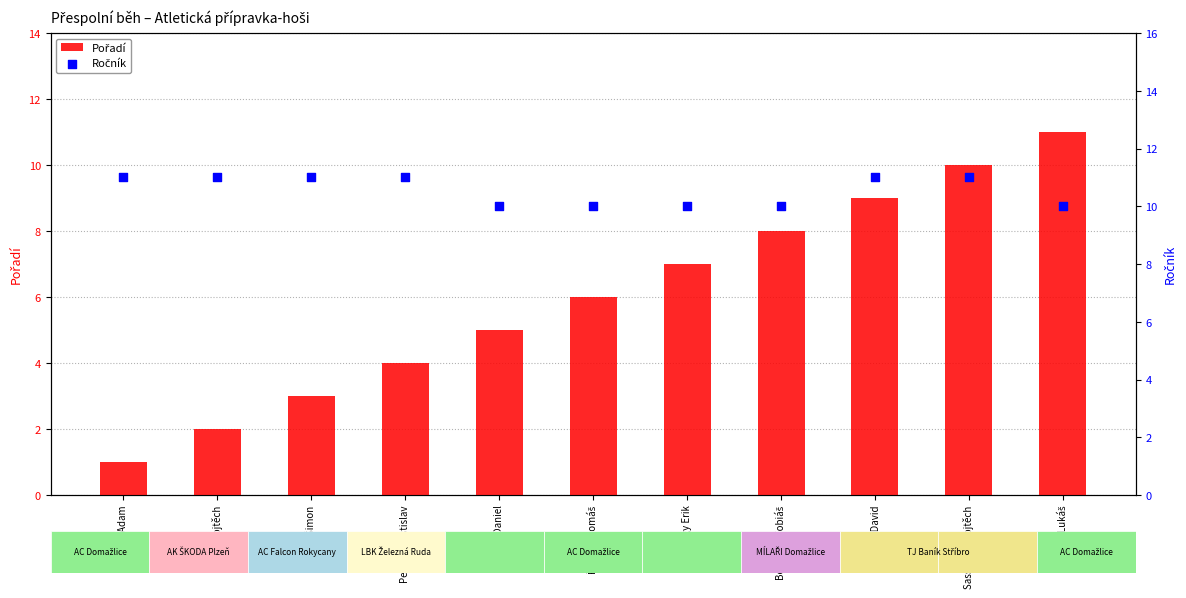

Which series reaches the maximum Y coordinate?

Pořadí